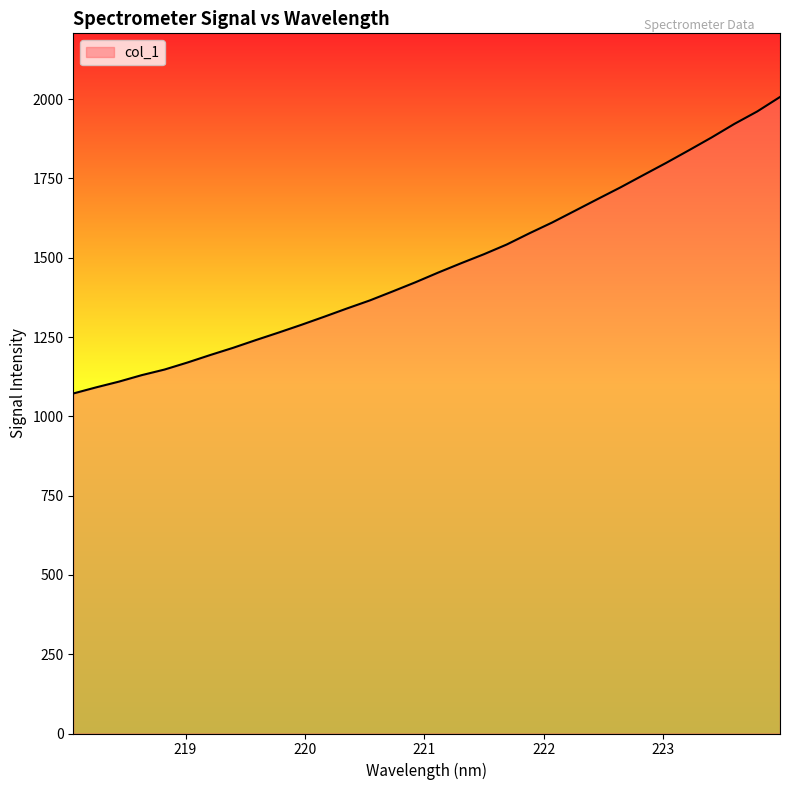

What is the difference between the maximum and minimum values?

934.8